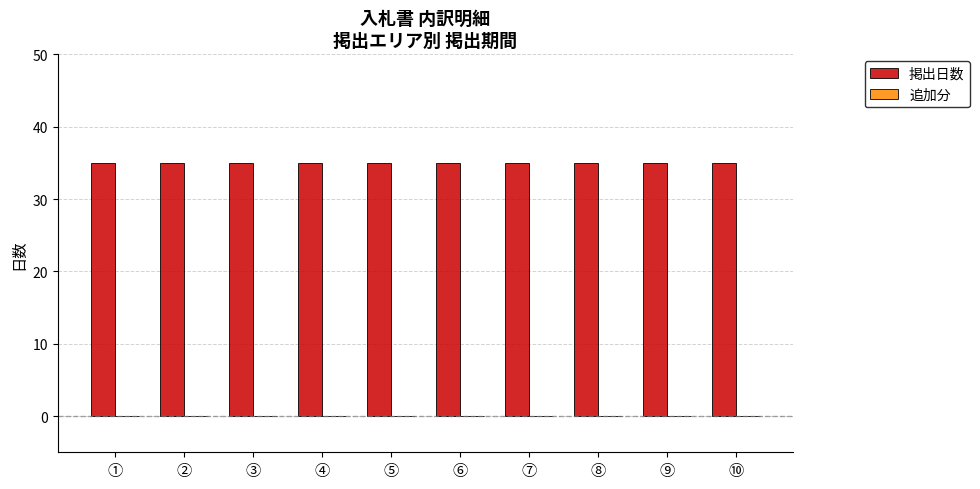

What is the spread (max minus min) of values at ①?

35